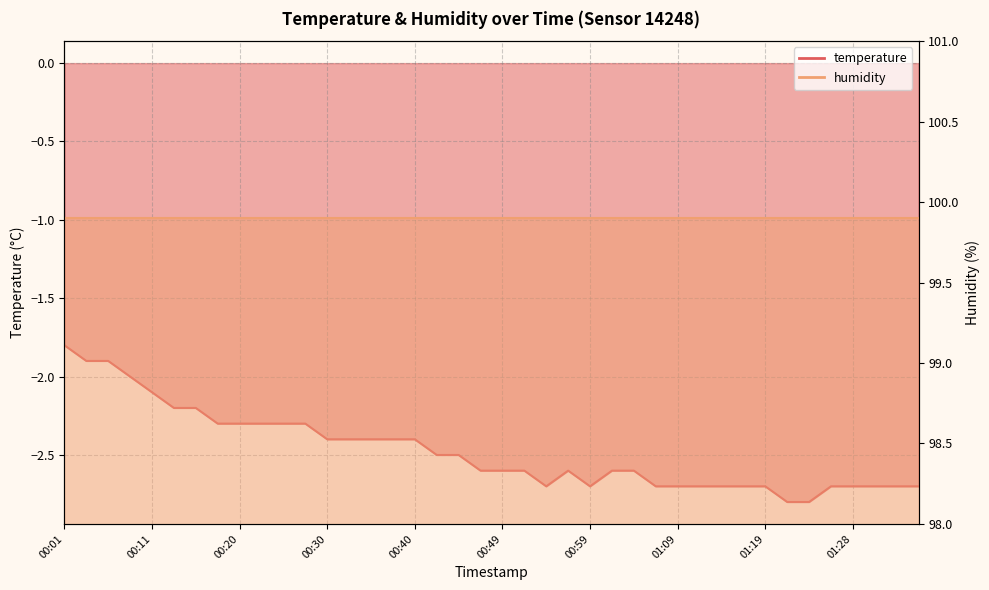

At which label is the value closest to -2?

00:08